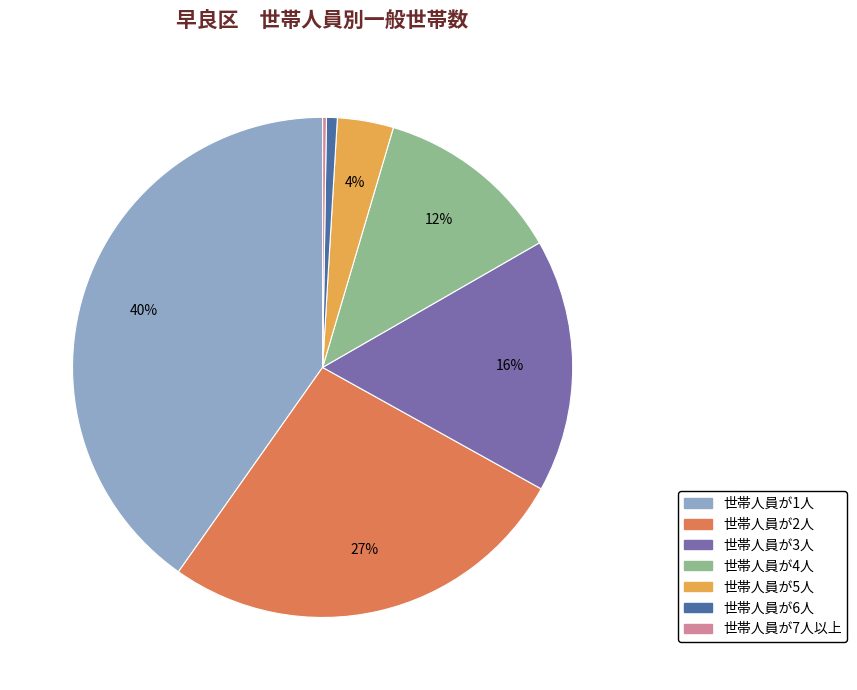

Is the sum of 世帯人員が6人 and 世帯人員が1人 greater than half?

No